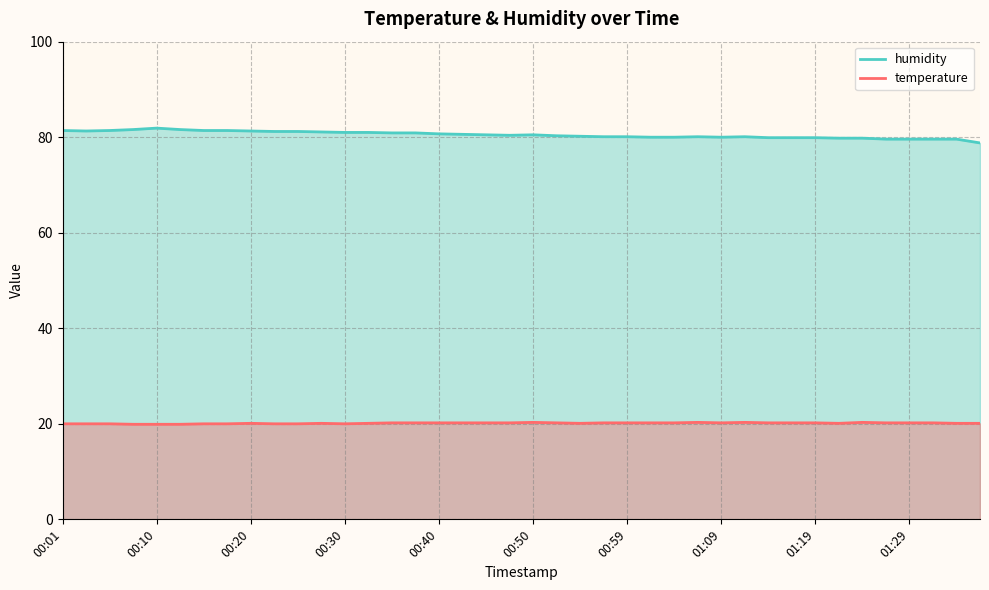

How many series are shown in this chart?

2